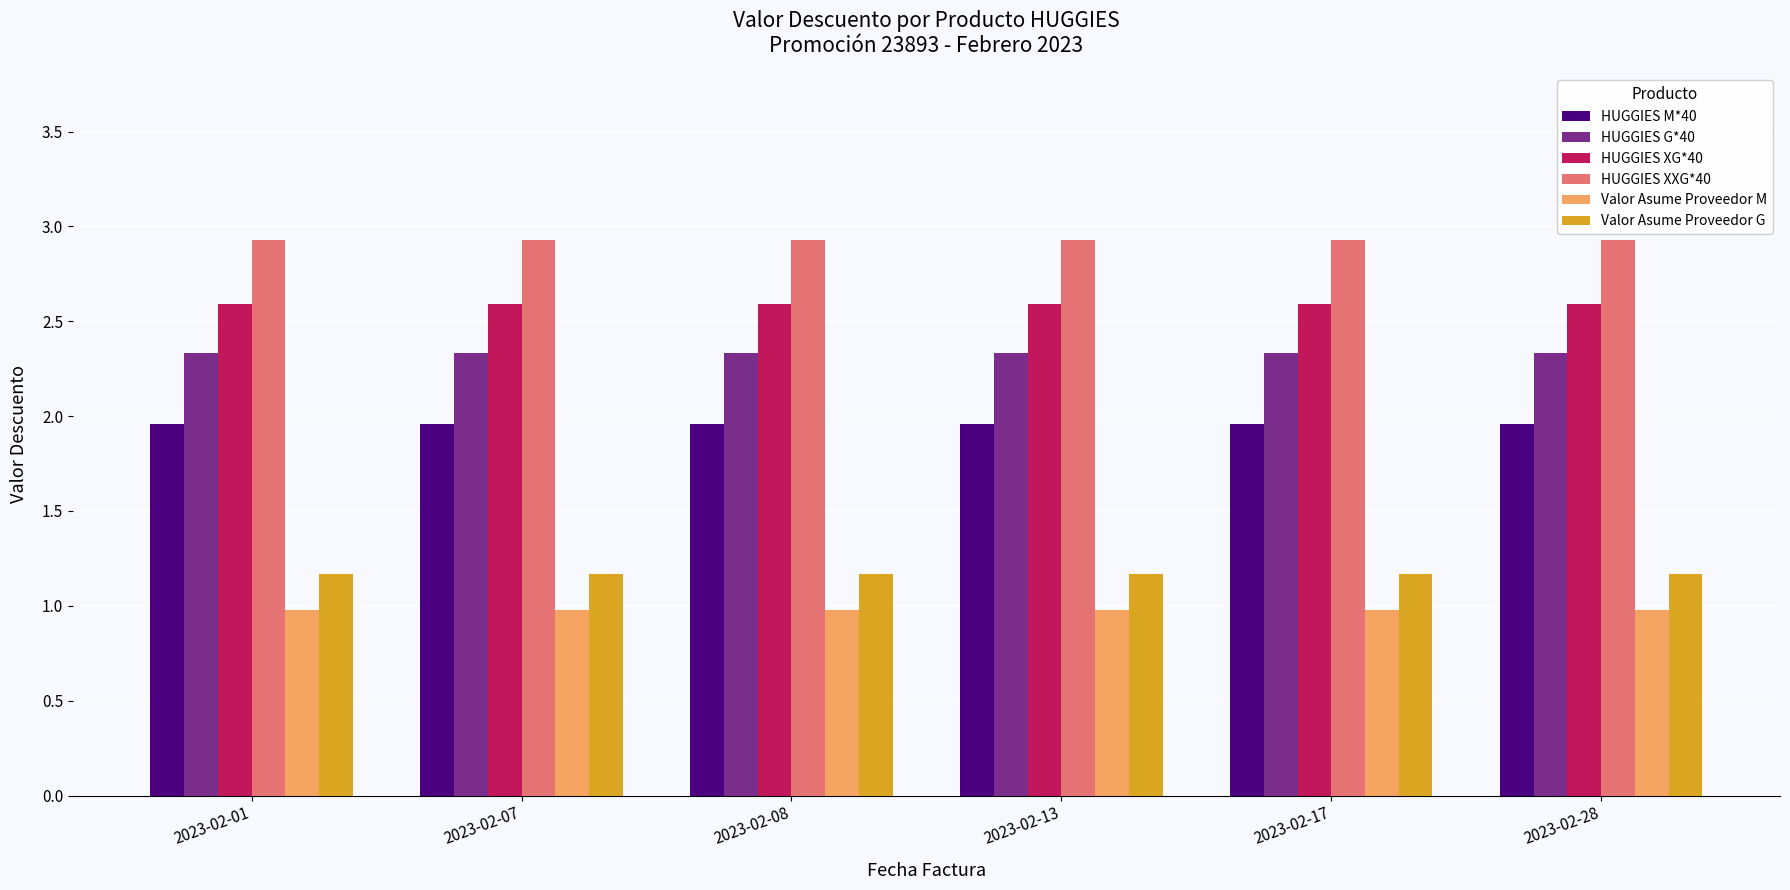

What value does the Valor Asume Proveedor G series have at 2023-02-17?

1.2